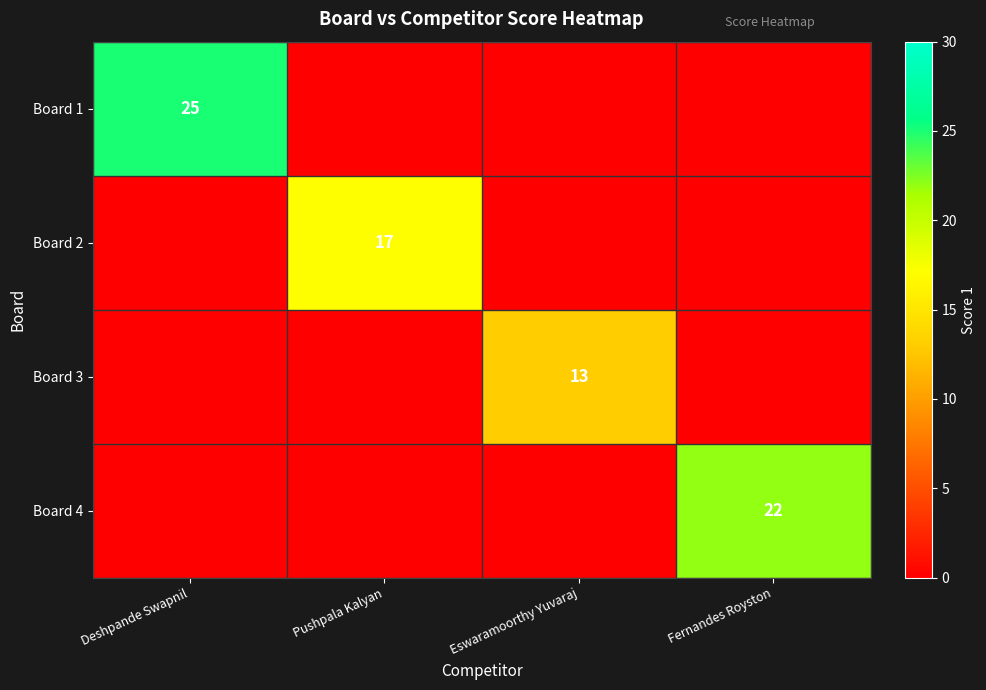

The Board 1 series shows 25 at Deshpande Swapnil. True or false?

True